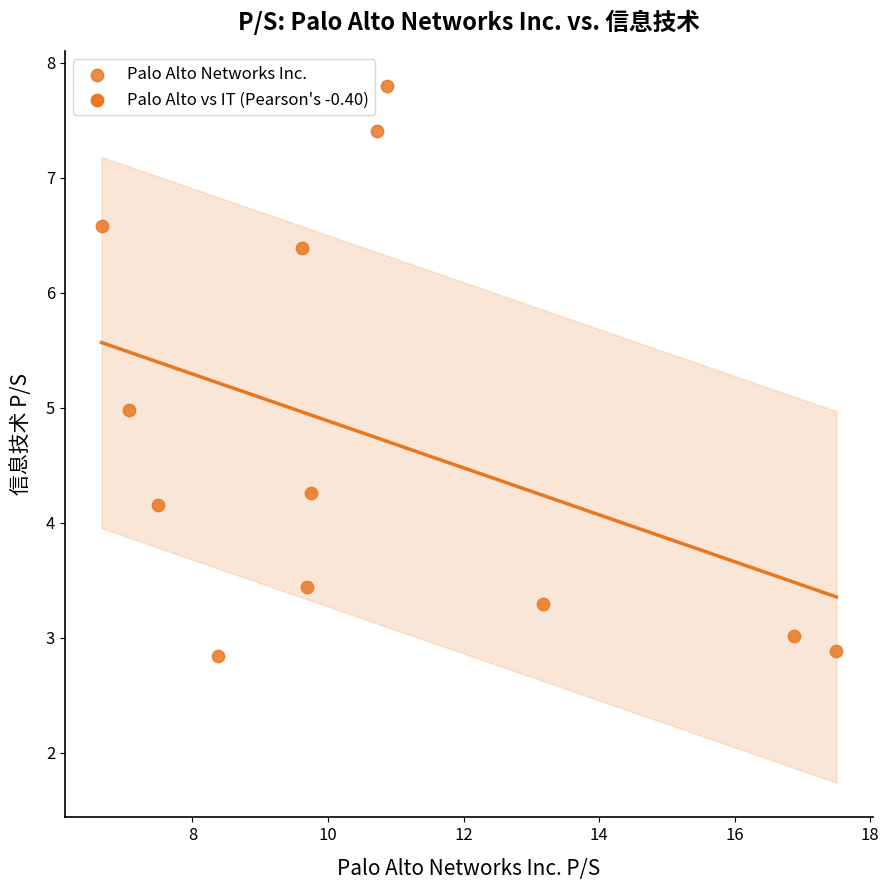

What is the range of Y values (max minus min)?

5.0